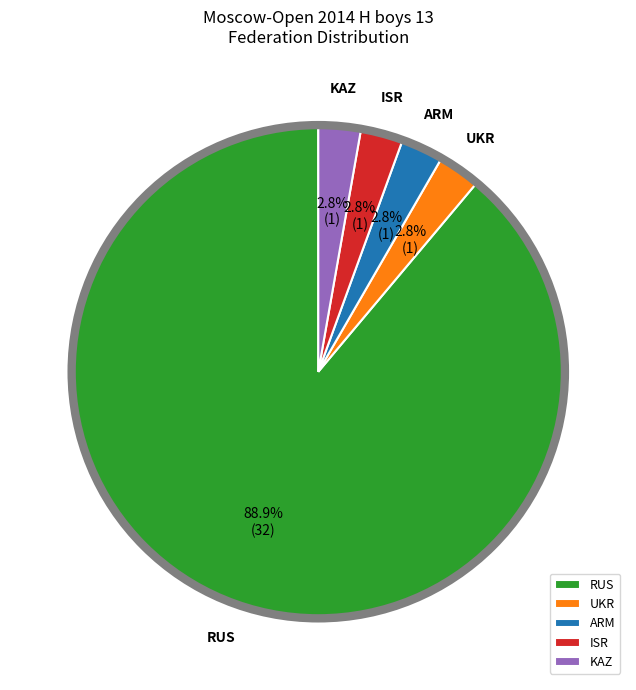

Which slice represents more than half of the pie?

RUS